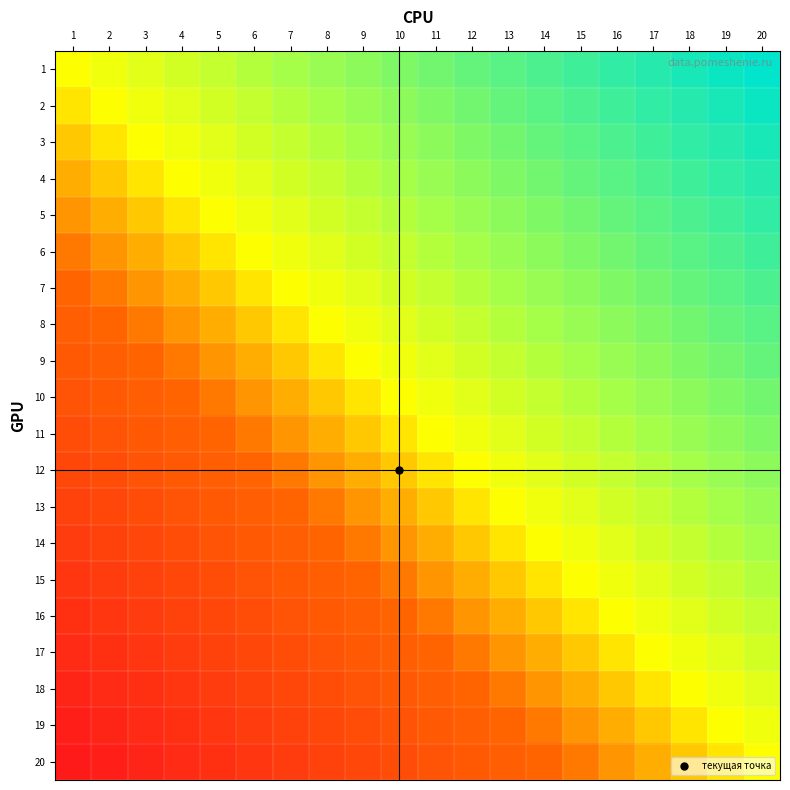

Which has a higher value, 12 or 20?

20